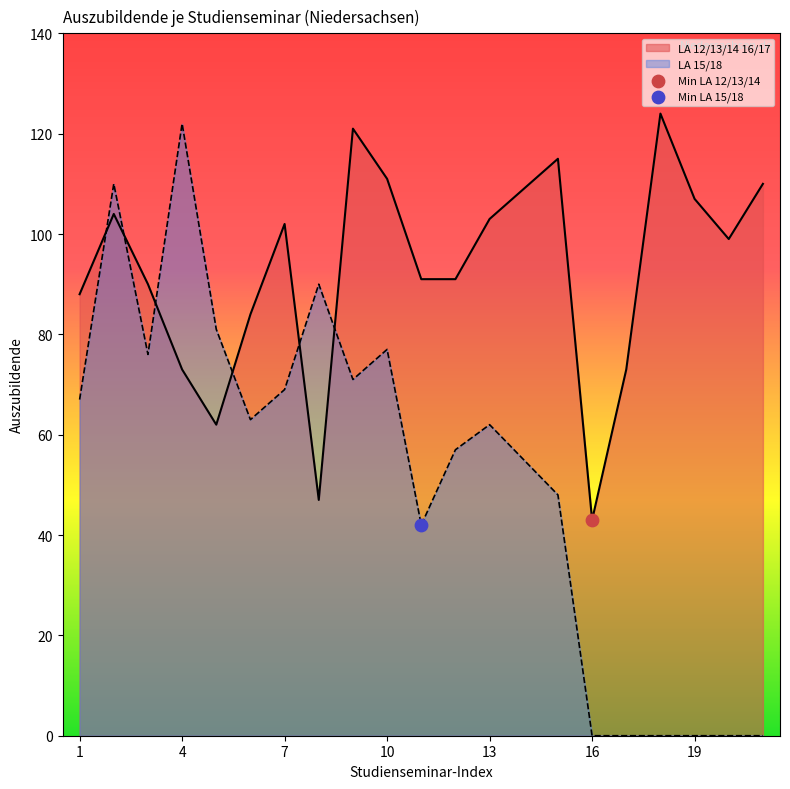

Which series has the largest range (max minus min)?

LA 15/18